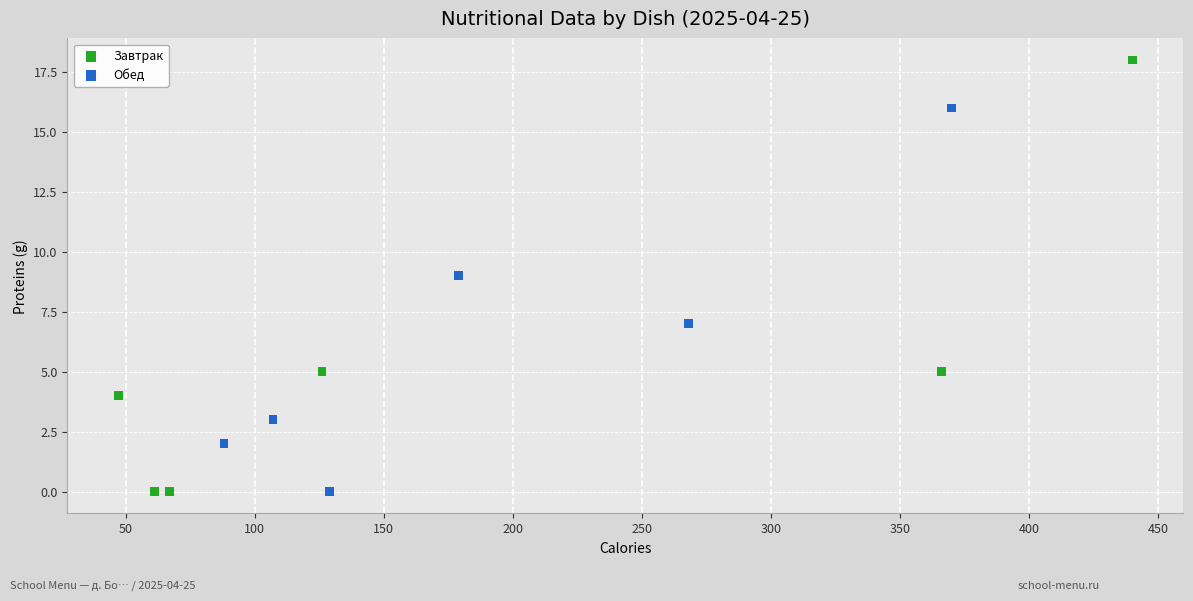

What are all the series names shown in the legend?

Завтрак, Обед